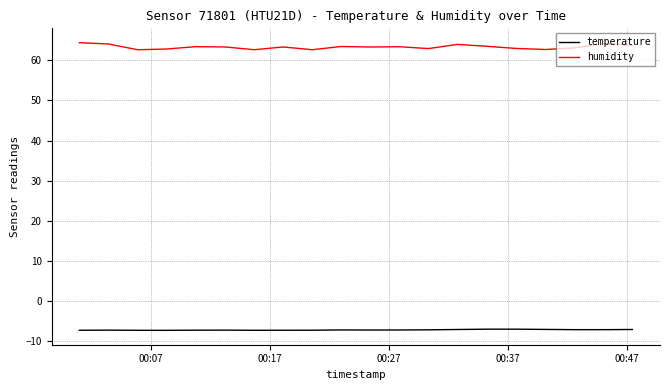

Is this an area chart (filled region under the line)?

No